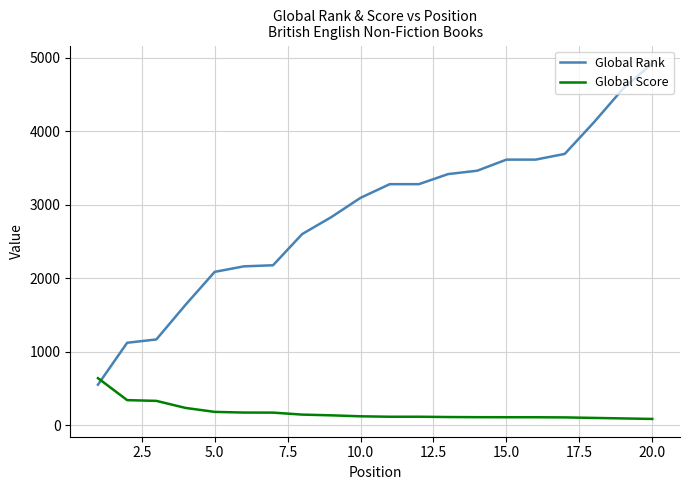

After their last crossing, which series has the higher values: Global Score or Global Rank?

Global Rank